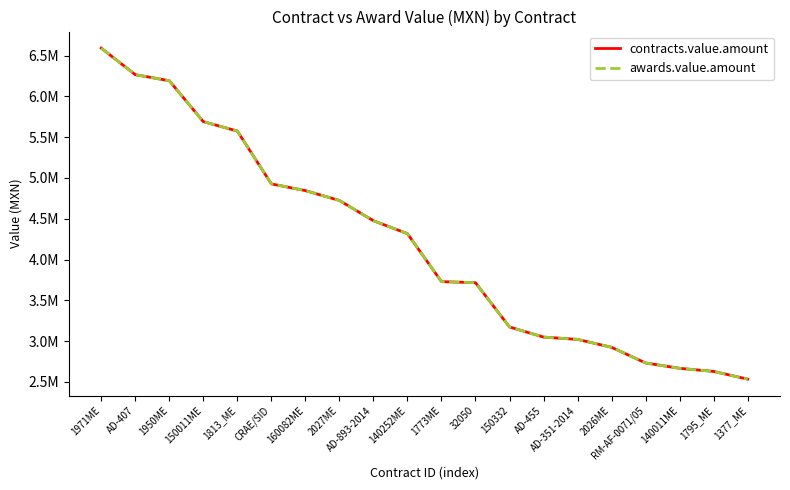

True or false: contracts.value.amount and awards.value.amount intersect in this chart.

False